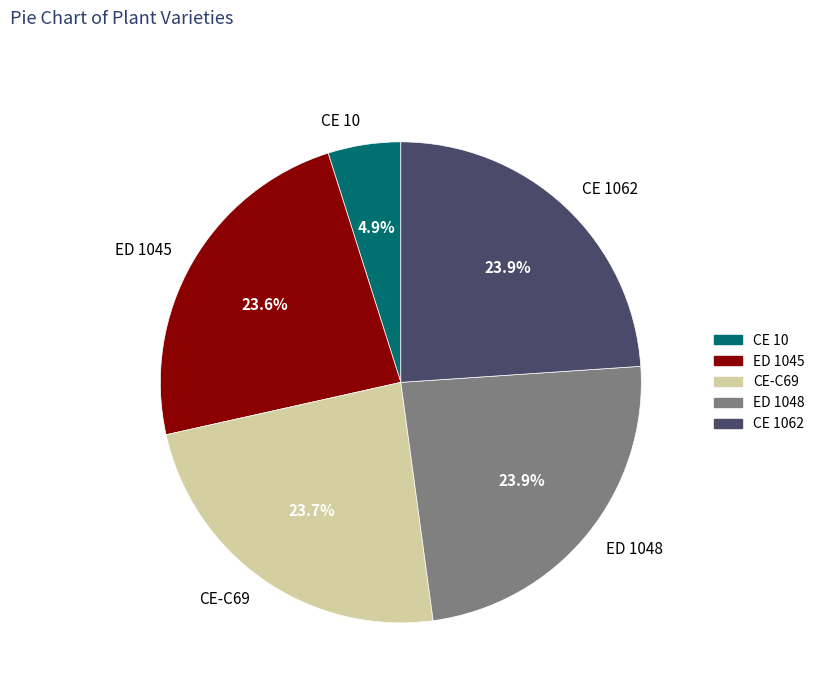

The CE-C69 slice represents 16% of the pie. True or false?

False